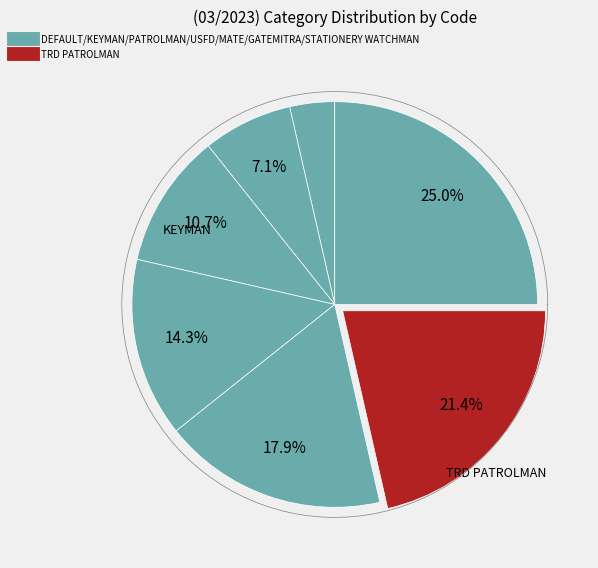

To the nearest percent, what is the difference between the TRD PATROLMAN and STATIONERY WATCHMAN slice percentages?

4%